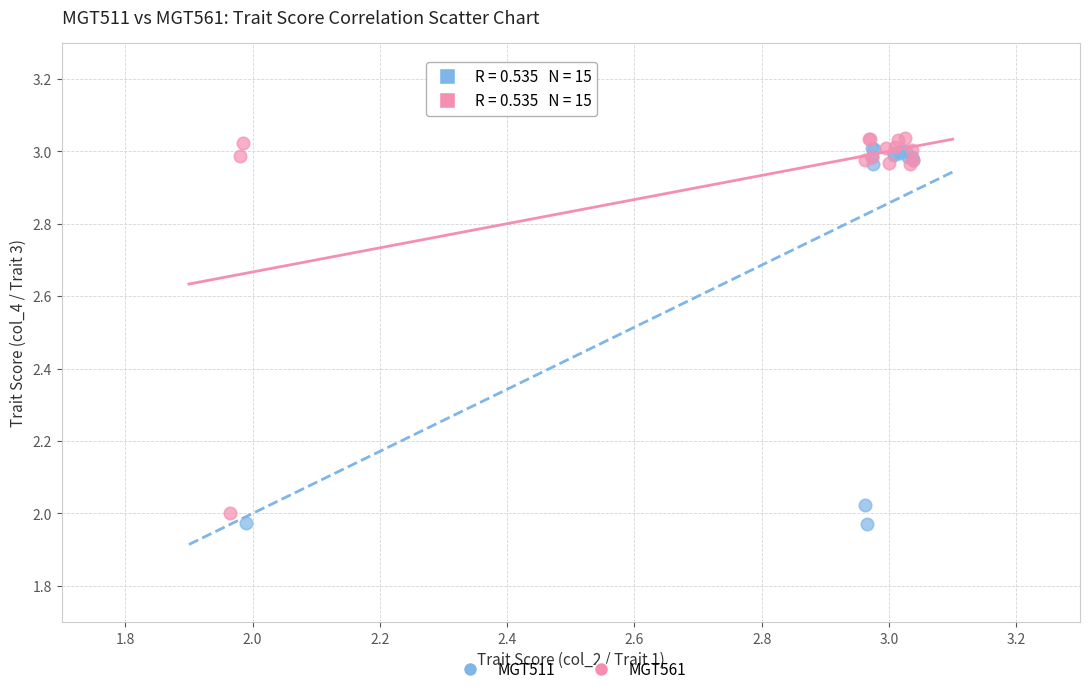

What are all the series names shown in the legend?

MGT511, MGT561